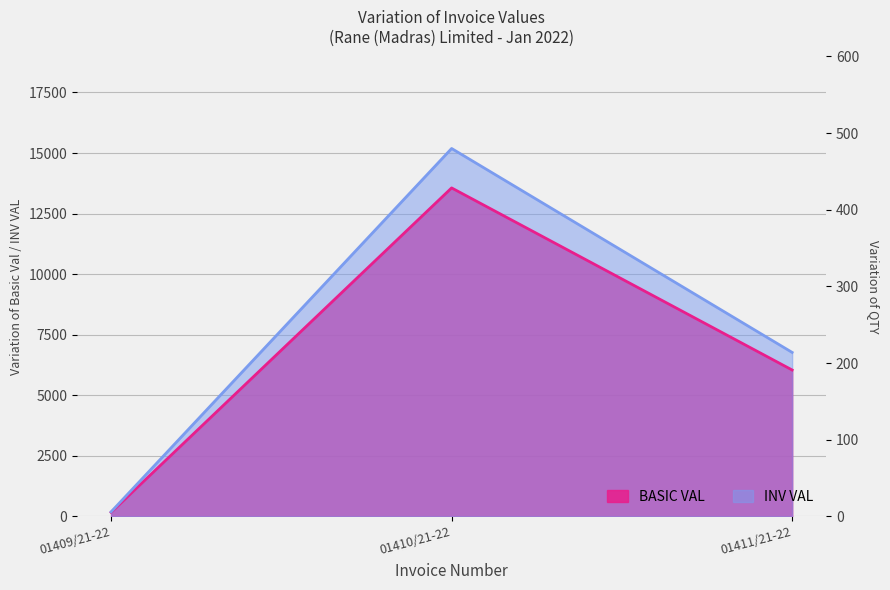

At which label does INV VAL reach its minimum?

01409/21-22